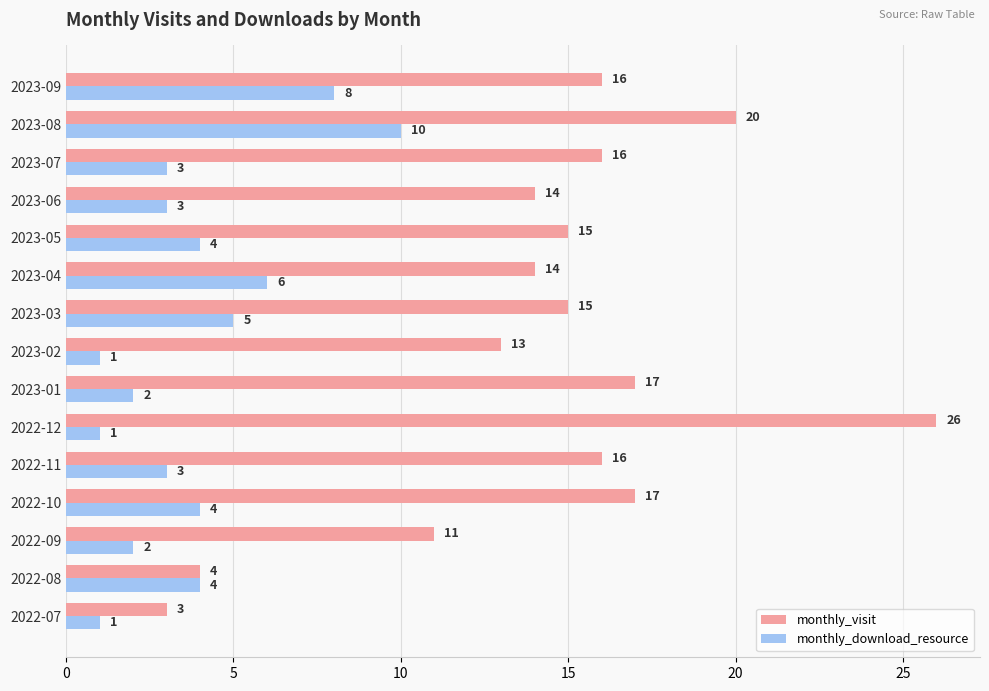

What are all the series names shown in the legend?

monthly_visit, monthly_download_resource